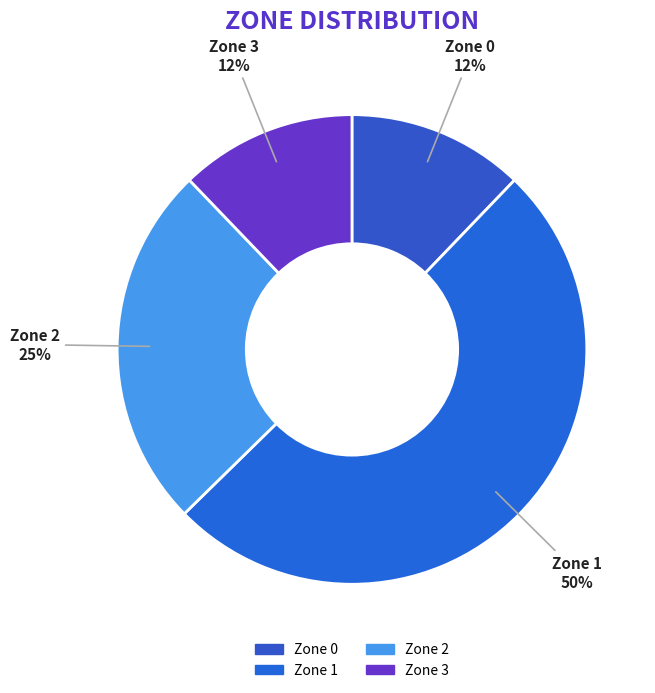

The Zone 1 slice represents 62% of the pie. True or false?

False